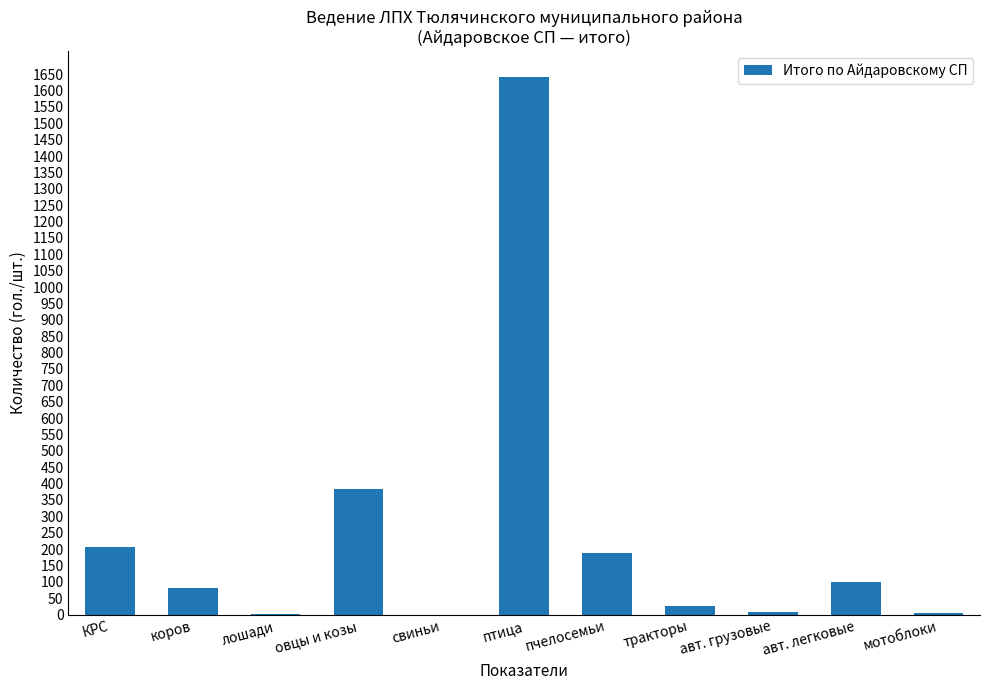

Which category has the highest value across all series?

птица